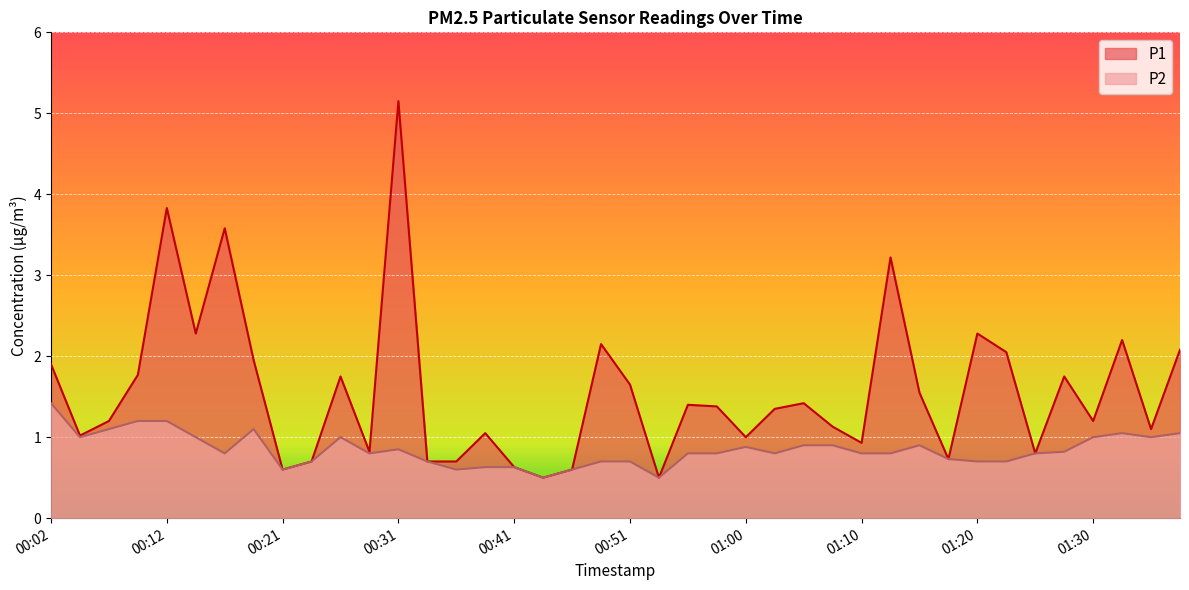

How many data points in P1 are less than 1?

12